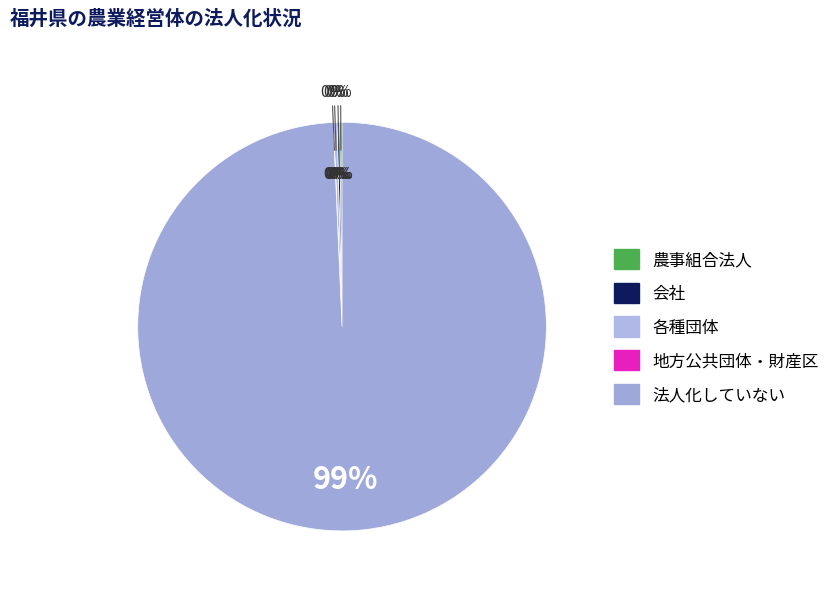

What percentage is NOT represented by 法人化している_農事組合法人?

99.8%